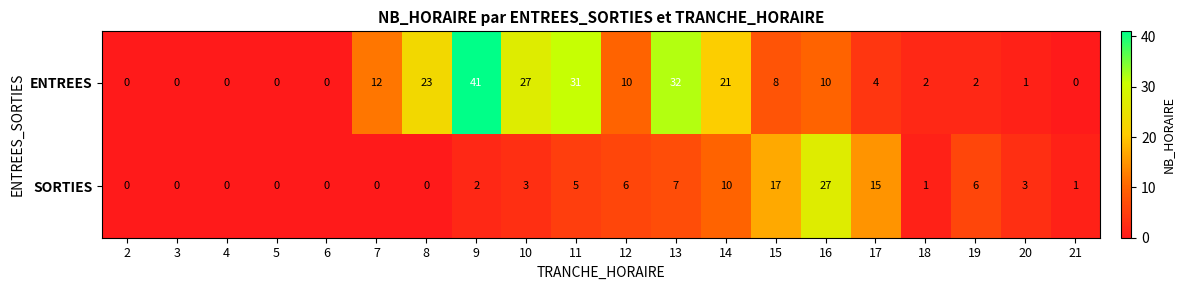

At which category is the sum across all series the highest?

9